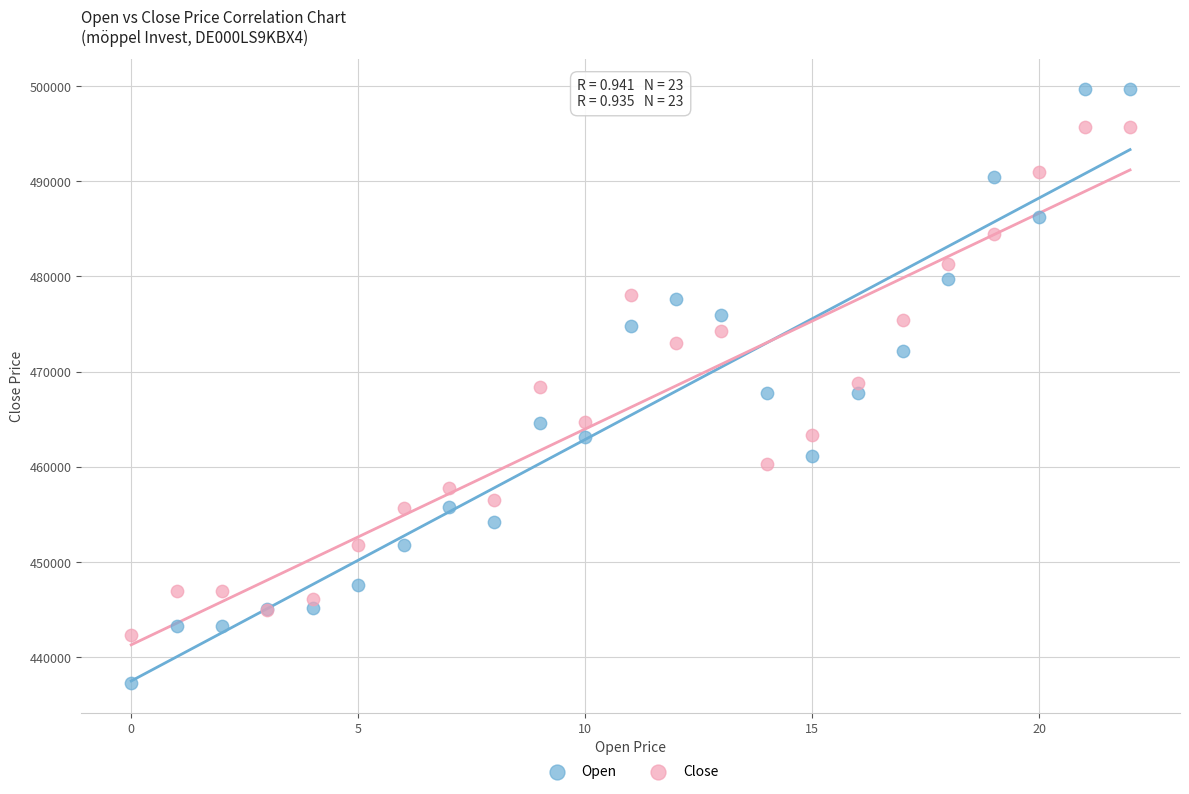

Which series contains the lowest Y value?

Open